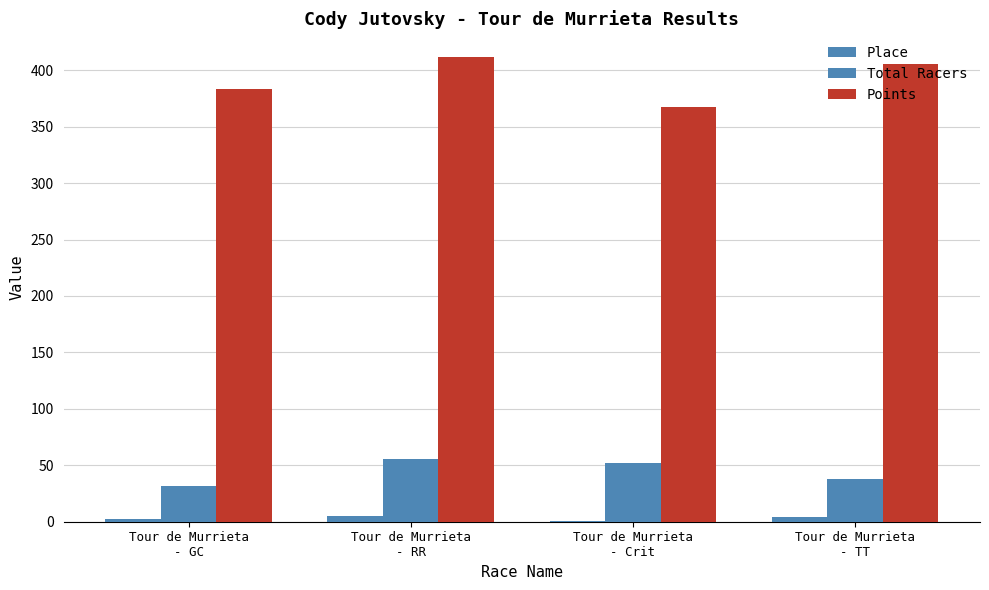

Reading left to right, transcribe all the data shown in this chart.

Place: 2.0	5.0	1.0	4.0
Total Racers: 32.0	56.0	52.0	38.0
Points: 383.4	412.1	367.2	405.9